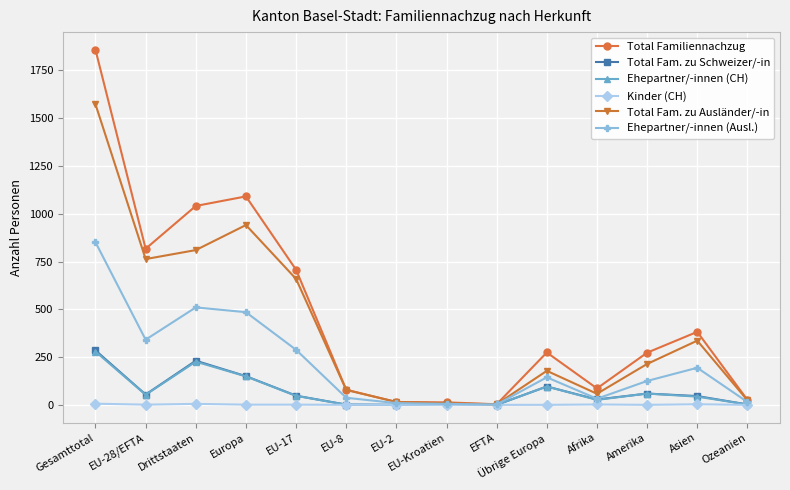

At which category is the sum across all series the highest?

Gesamttotal